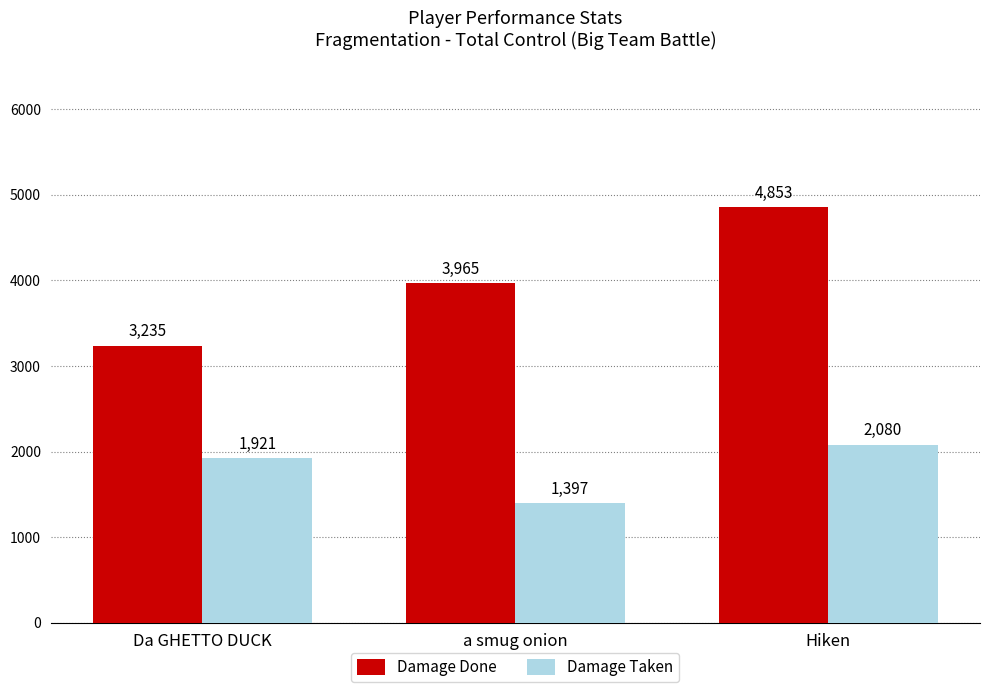

At how many categories does at least one series exceed 3394?

2